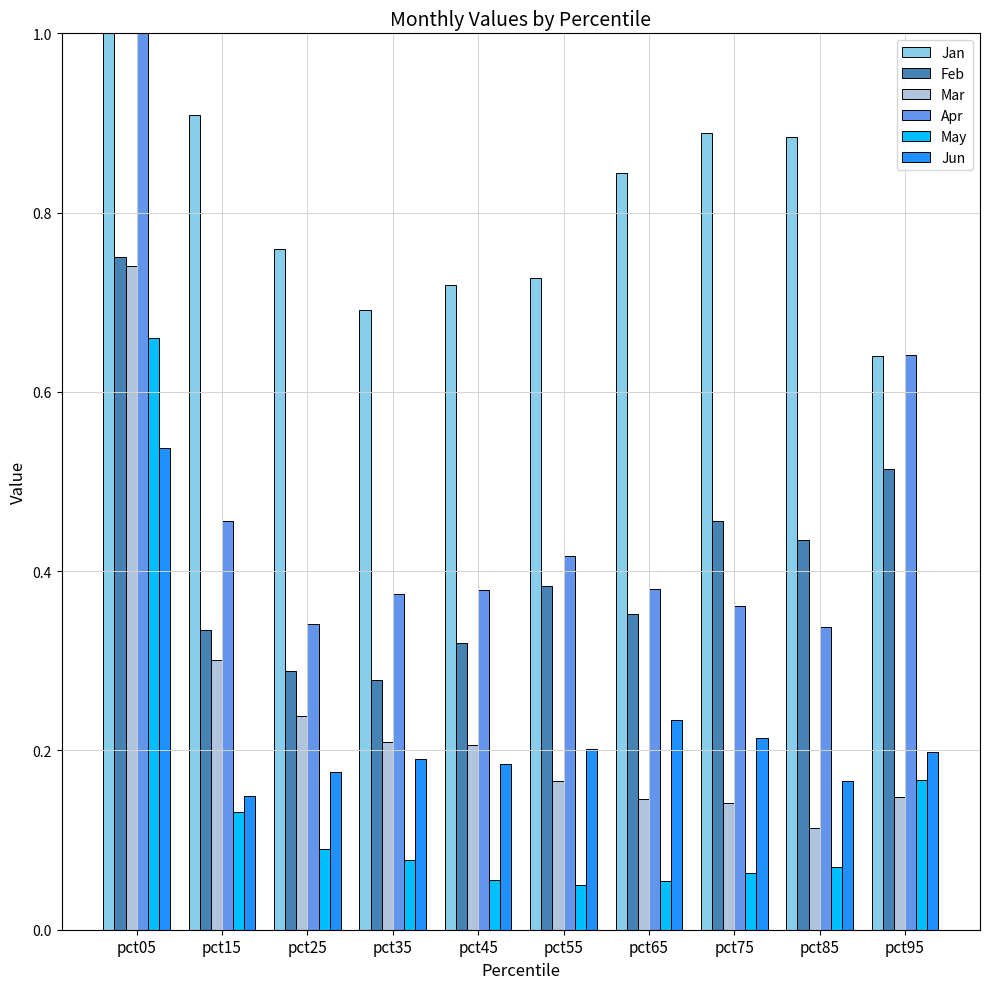

Rank the series by their maximum value, from lowest to highest.

Jun, May, Mar, Feb, Apr, Jan